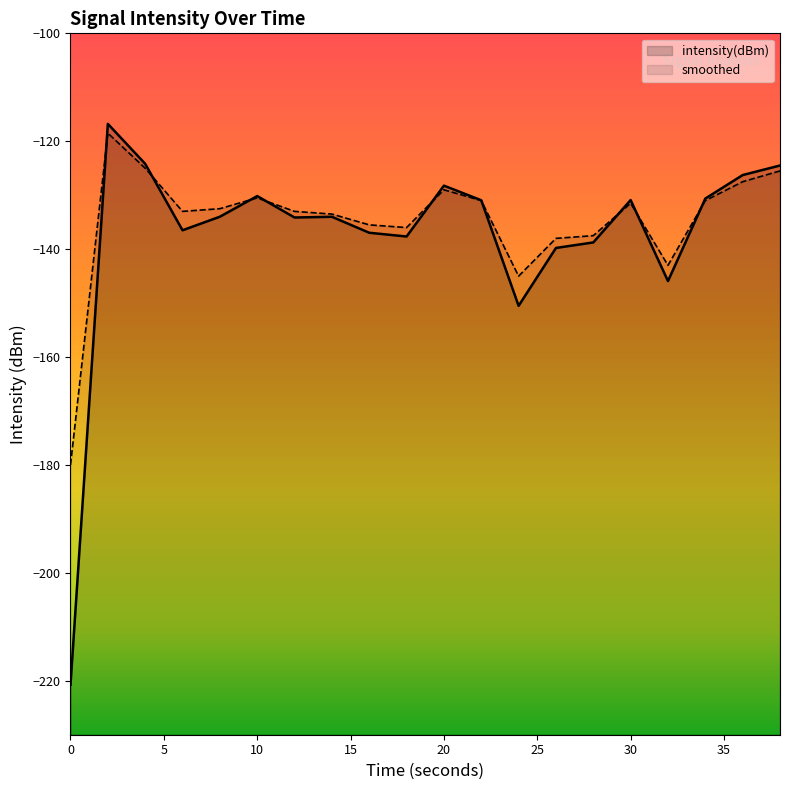

Where is the first local maximum for intensity(dBm)?

2